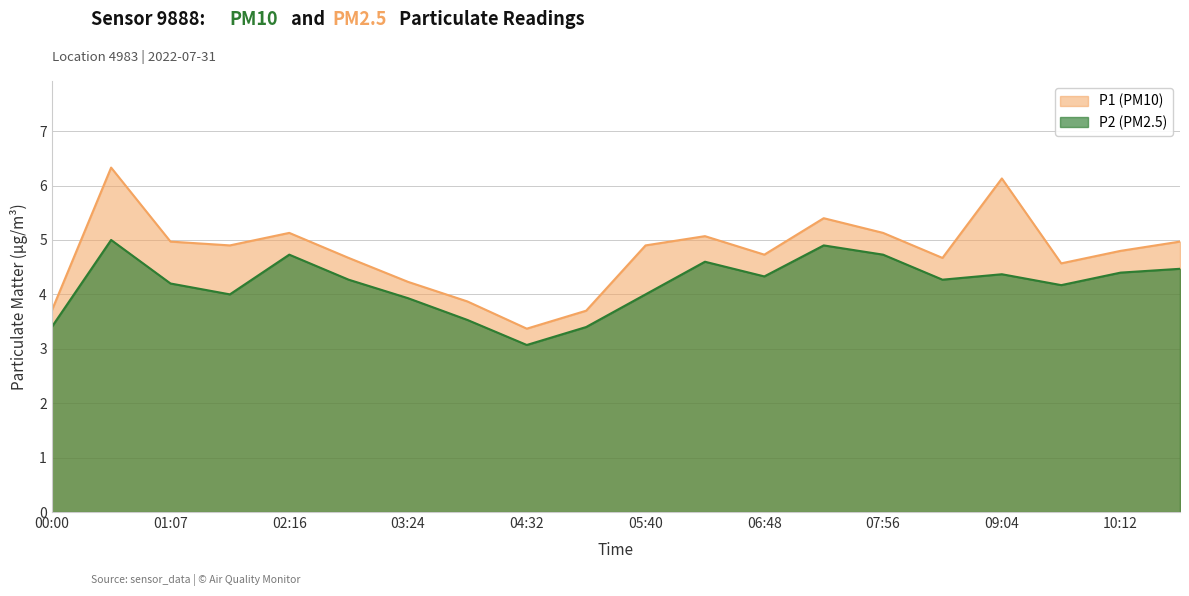

Reading left to right, extract all data points from this chart.

P1 (PM10): 00:00=3.7	00:33=6.3	01:07=5.0	01:42=4.9	02:16=5.1	02:50=4.7	03:24=4.2	03:58=3.9	04:32=3.4	05:06=3.7	05:40=4.9	06:14=5.1	06:48=4.7	07:22=5.4	07:56=5.1	08:30=4.7	09:04=6.1	09:38=4.6	10:12=4.8	10:46=5.0
P2 (PM2.5): 00:00=3.4	00:33=5.0	01:07=4.2	01:42=4.0	02:16=4.7	02:50=4.3	03:24=3.9	03:58=3.5	04:32=3.1	05:06=3.4	05:40=4.0	06:14=4.6	06:48=4.3	07:22=4.9	07:56=4.7	08:30=4.3	09:04=4.4	09:38=4.2	10:12=4.4	10:46=4.5